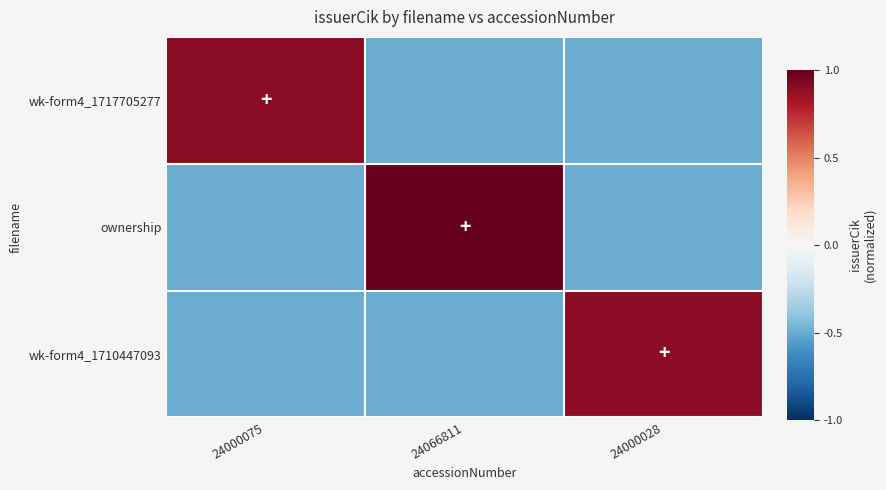

How many distinct data groups are displayed?

3